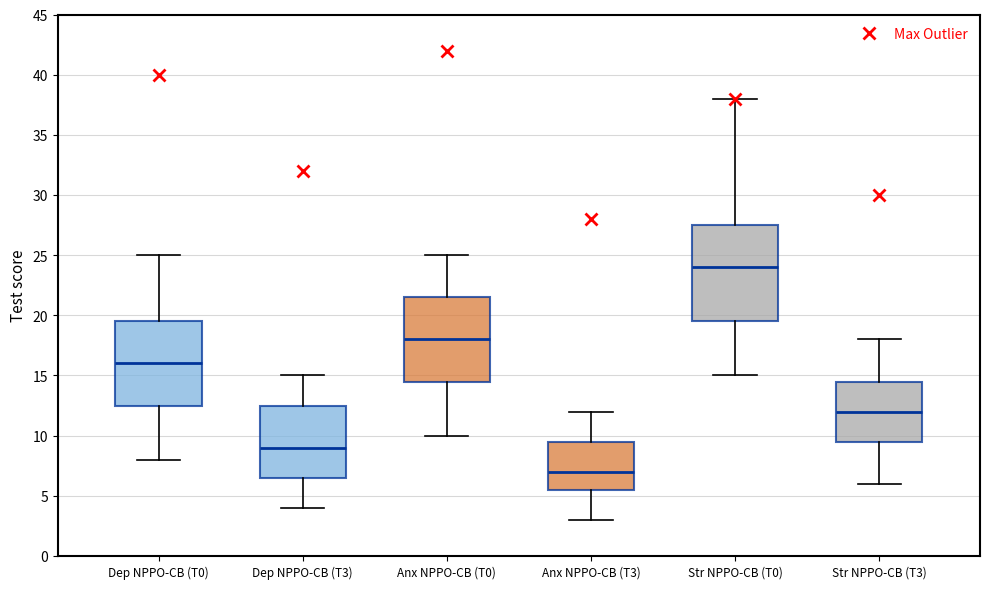

Reading left to right, read every box against the y-axis: the position of its median line, the range the box covers, and the ends of its whiskers. The values are not printed on the chart, so give them approximately, as read against the axis.

Dep NPPO-CB (T0): median 16.0, box 12.5 to 19.5, whiskers 8.0 to 25.0
Dep NPPO-CB (T3): median 9.0, box 6.5 to 12.5, whiskers 4.0 to 15.0
Anx NPPO-CB (T0): median 18.0, box 14.5 to 21.5, whiskers 10.0 to 25.0
Anx NPPO-CB (T3): median 7.0, box 5.5 to 9.5, whiskers 3.0 to 12.0
Str NPPO-CB (T0): median 24.0, box 19.5 to 27.5, whiskers 15.0 to 38.0
Str NPPO-CB (T3): median 12.0, box 9.5 to 14.5, whiskers 6.0 to 18.0